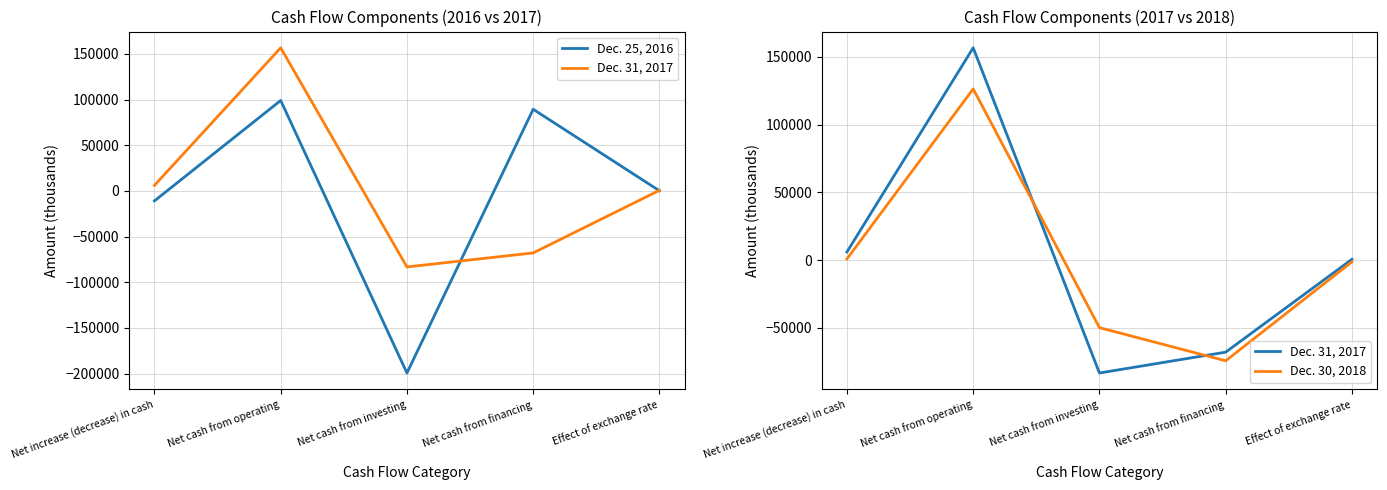

What are all the series names shown in the legend?

Dec. 25, 2016, Dec. 31, 2017, Dec. 30, 2018